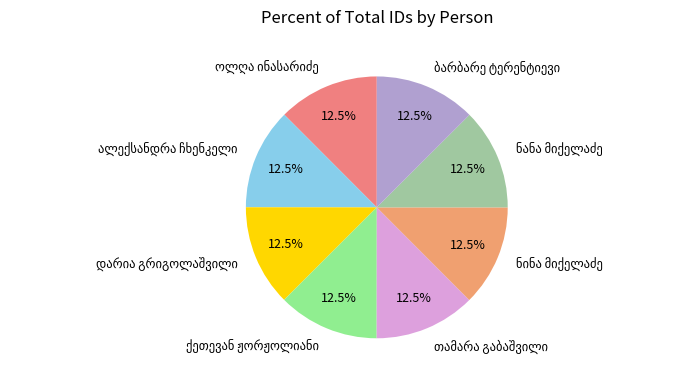

Is there a majority slice in this chart?

No